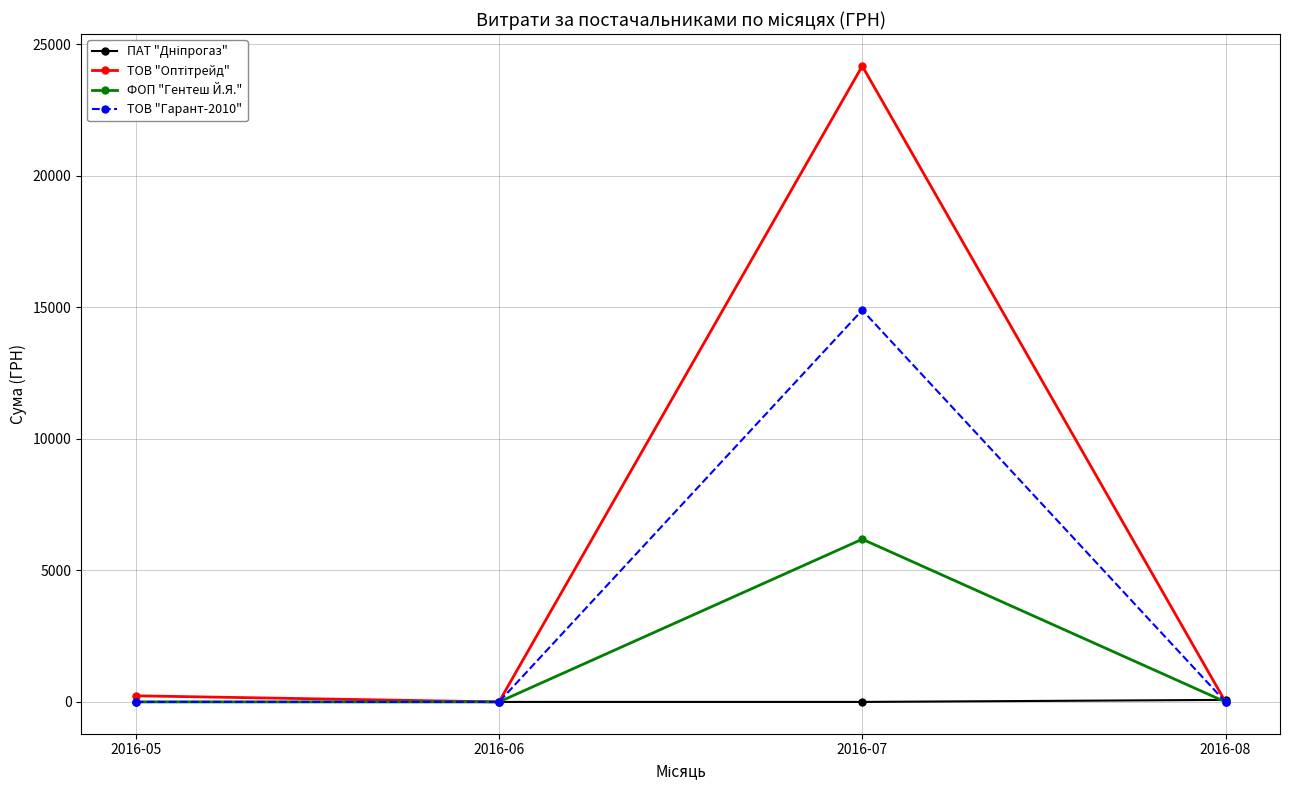

True or false: ФОП "Гентеш Й.Я." has more than 0 points higher than both neighbors.

True